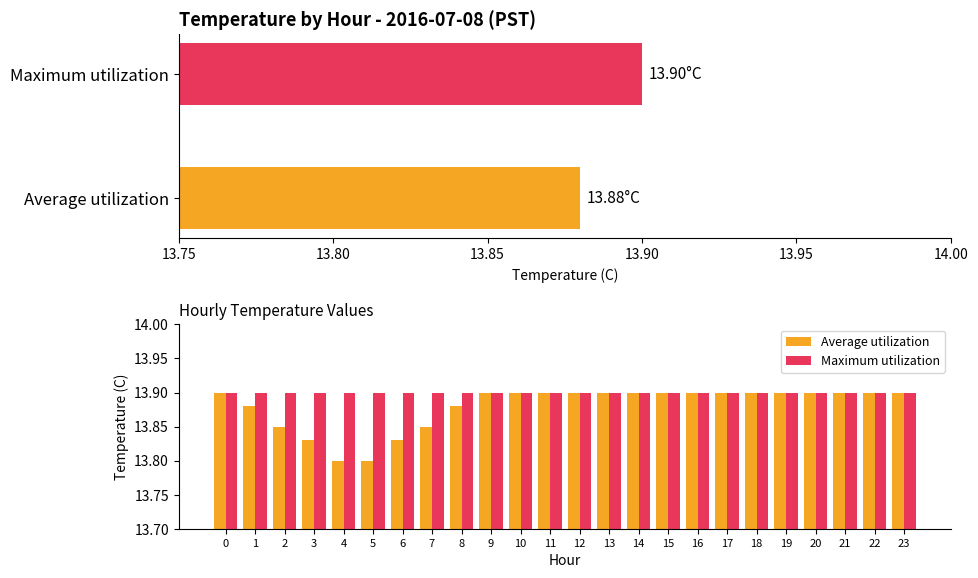

What position from the right is 6?

18